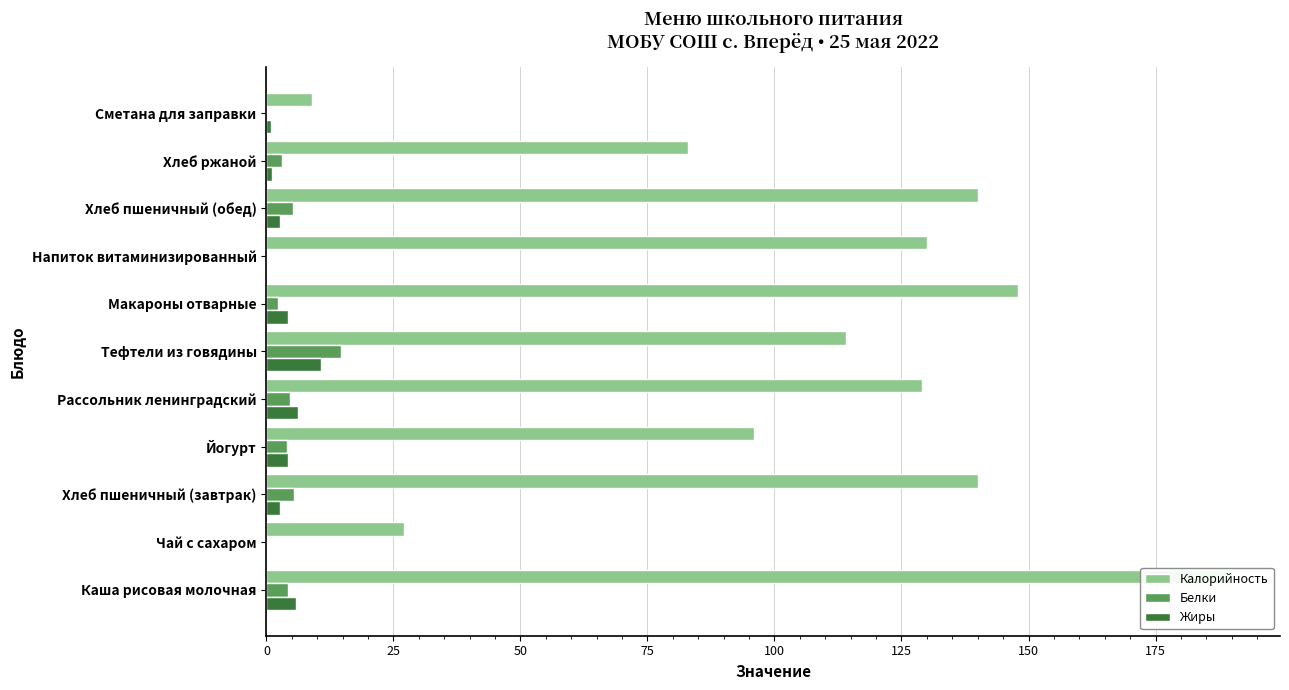

At how many categories does at least one series exceed 104?

7